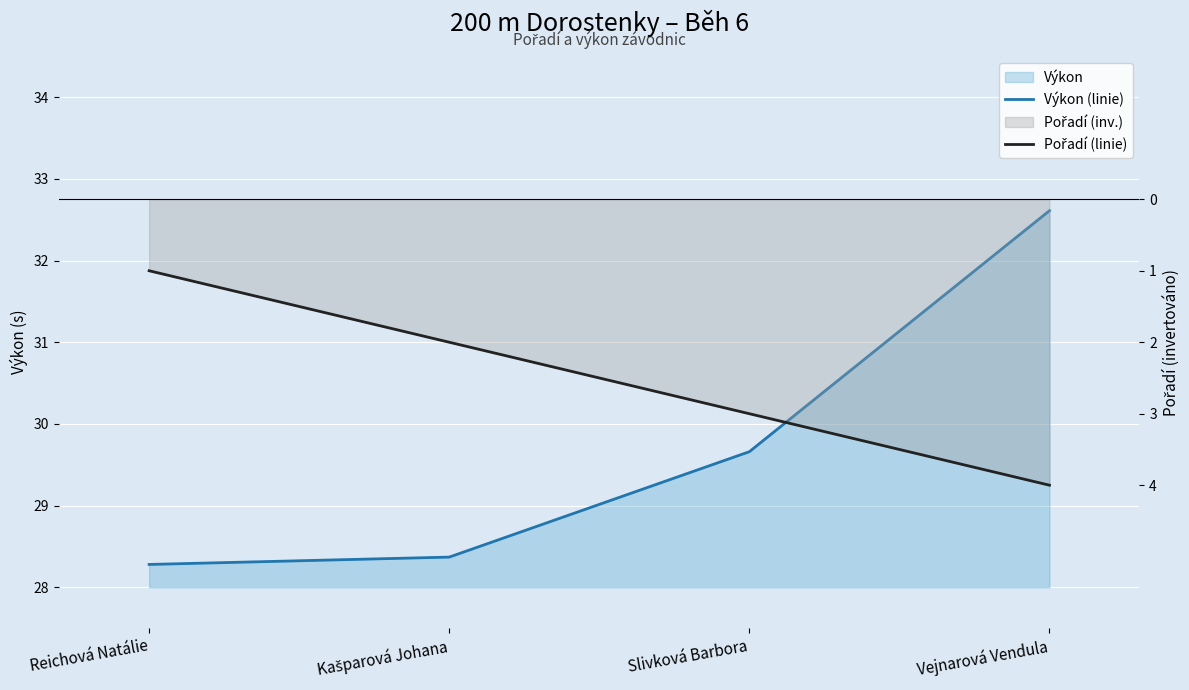

Reading right to left, transcribe all the data shown in this chart.

Výkon (linie): 32.6	29.7	28.4	28.3
Pořadí (linie): -4.0	-3.0	-2.0	-1.0